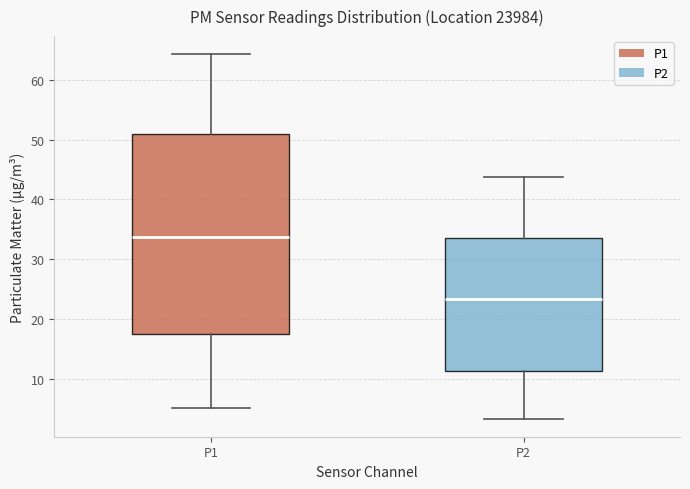

Where does the upper whisker of the box for P1 end on the y-axis? The values are not printed on the chart, so give them approximately, as read against the axis.

64